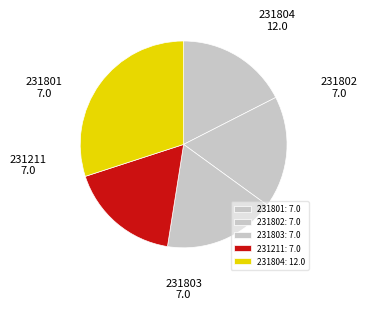

Rank the categories by value from lowest to highest.

231801, 231802, 231803, 231211, 231804